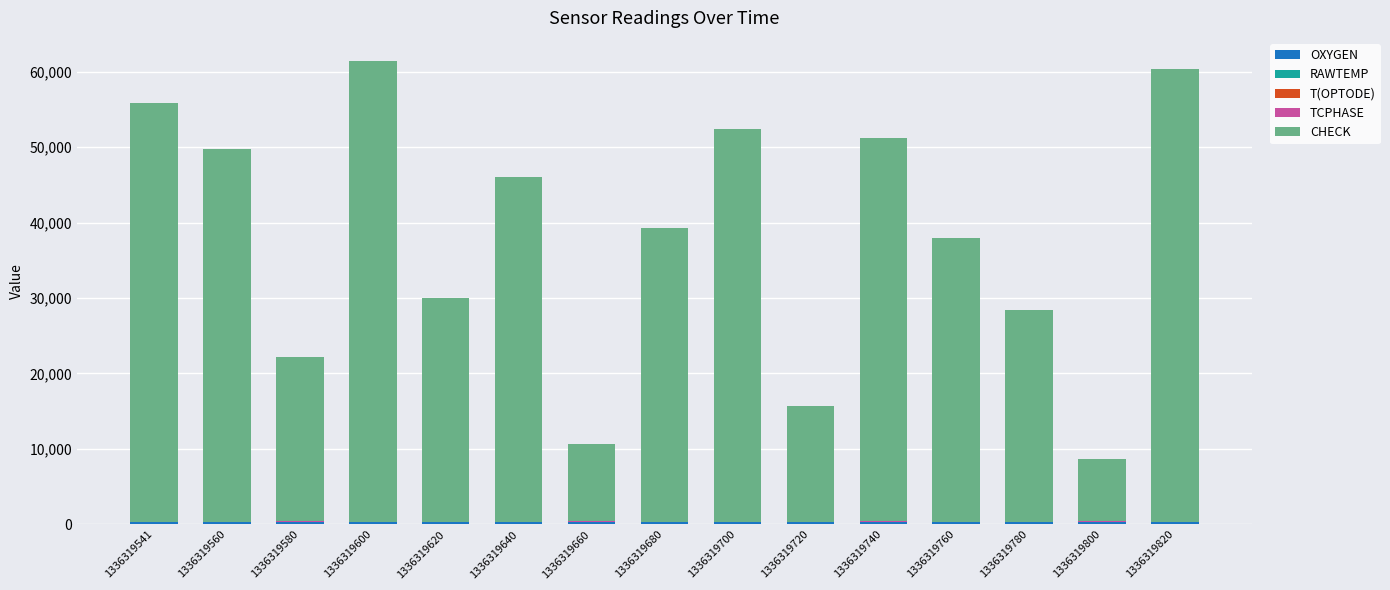

Are the bars grouped side by side (vs. stacked)?

No